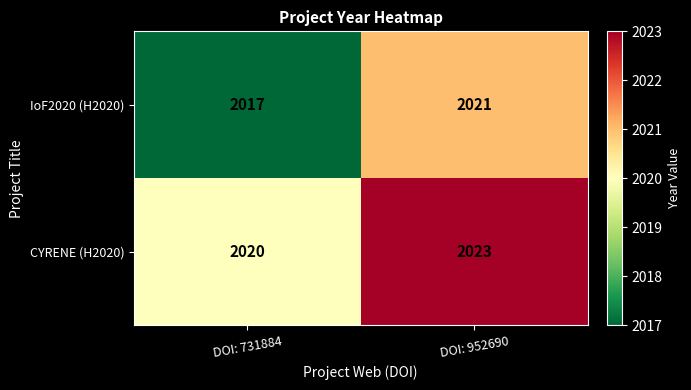

What is the smallest value displayed?

2017